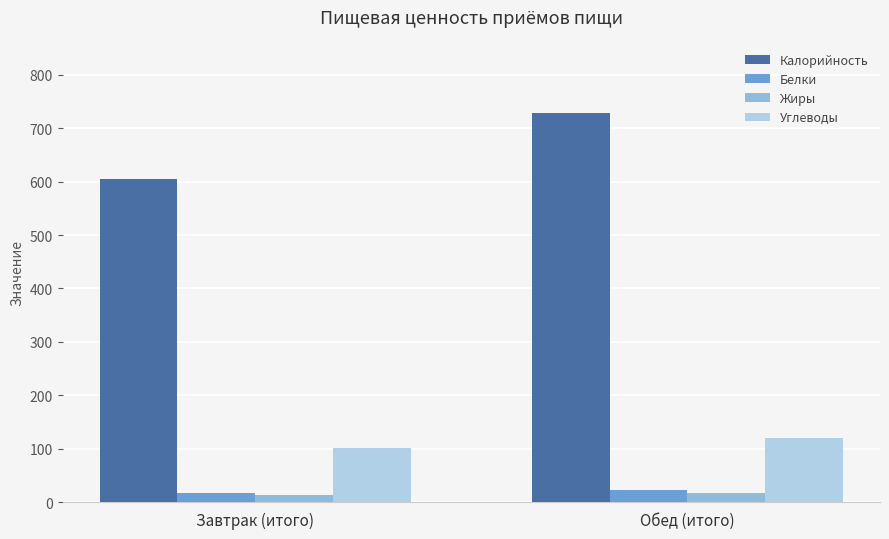

Rank the categories by Калорийность value from highest to lowest.

Обед (итого), Завтрак (итого)